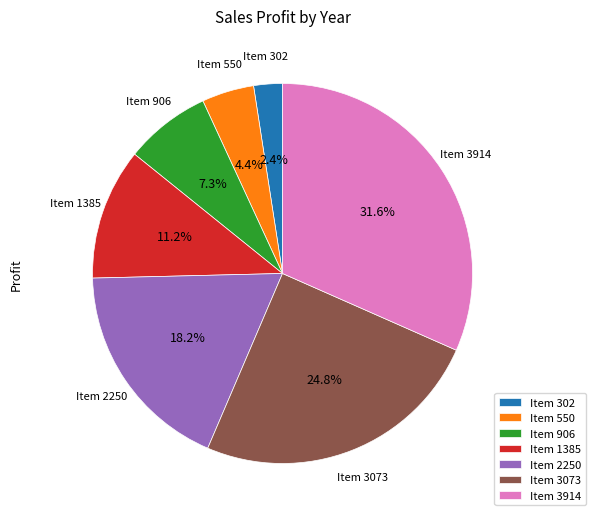

To the nearest percent, what is the difference between the Item 302 and Item 906 slice percentages?

5%